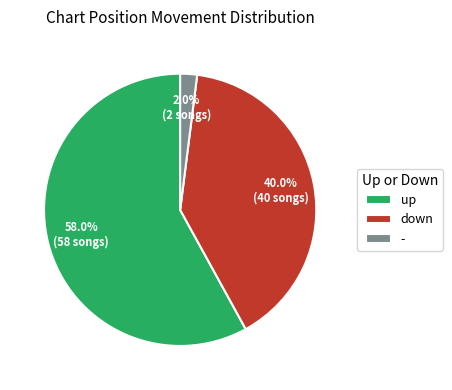

Is the sum of down and up greater than half?

Yes